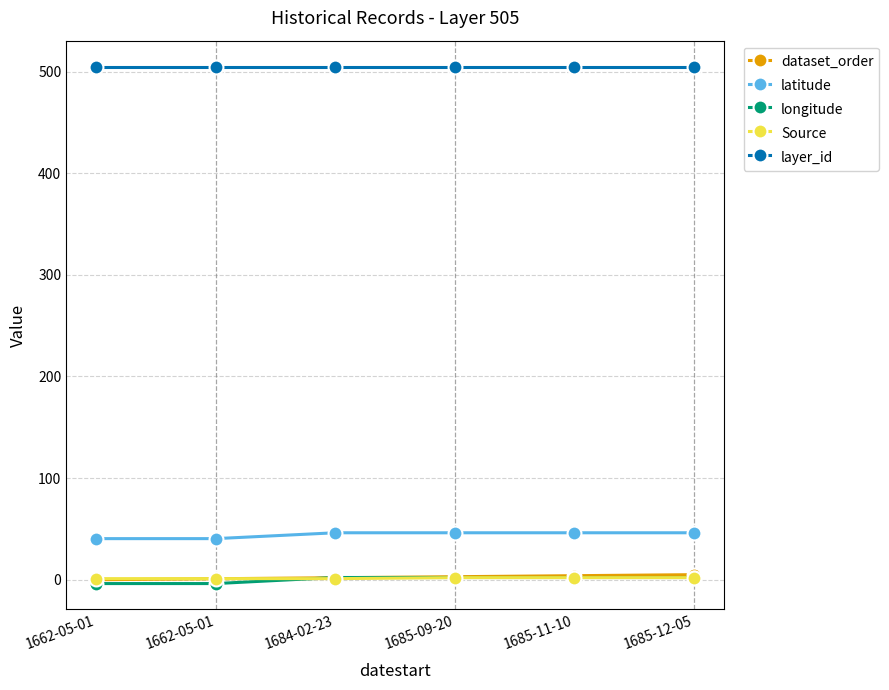

True or false: Source has a value of 2.1 at 1685-11-10.

True